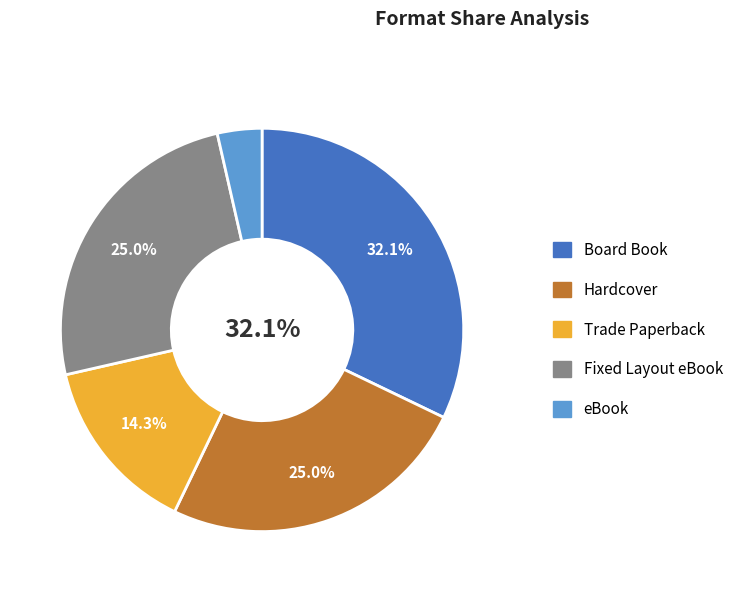

To the nearest percent, what is the average slice percentage?

20%